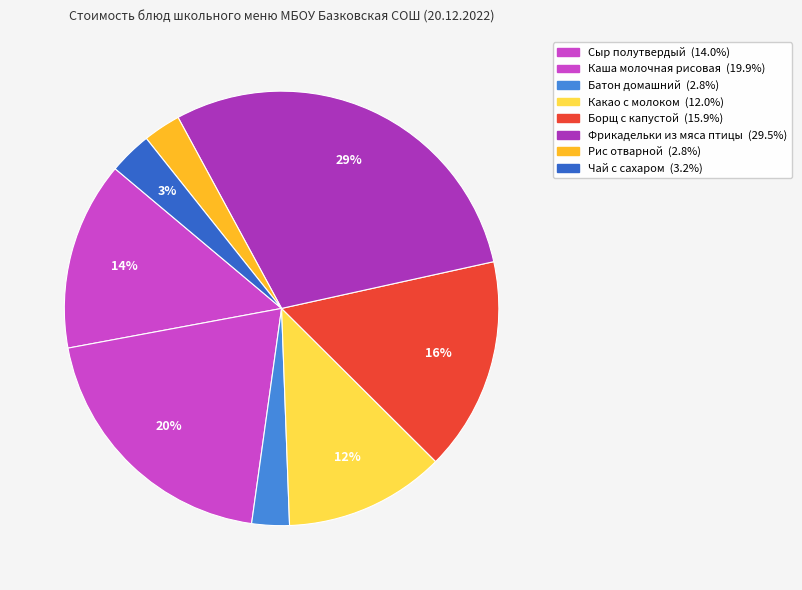

Does any single category account for the majority?

No